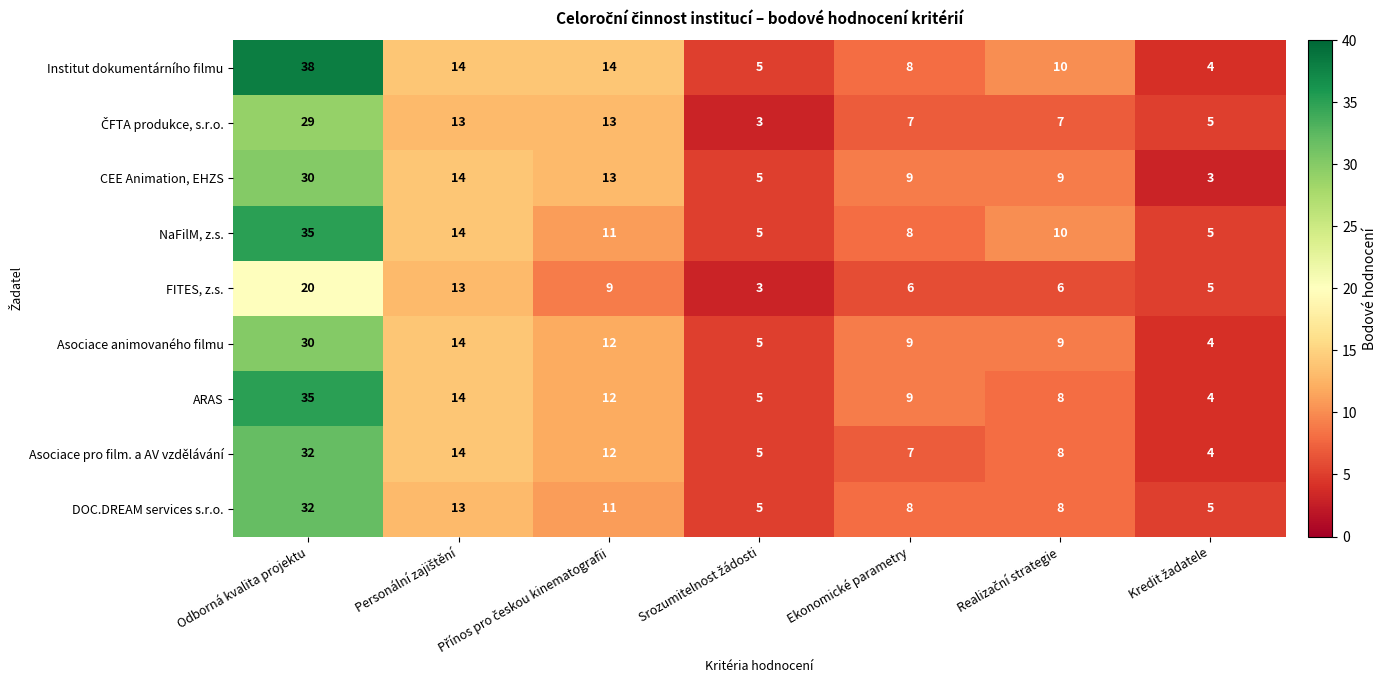

How many distinct data groups are displayed?

9